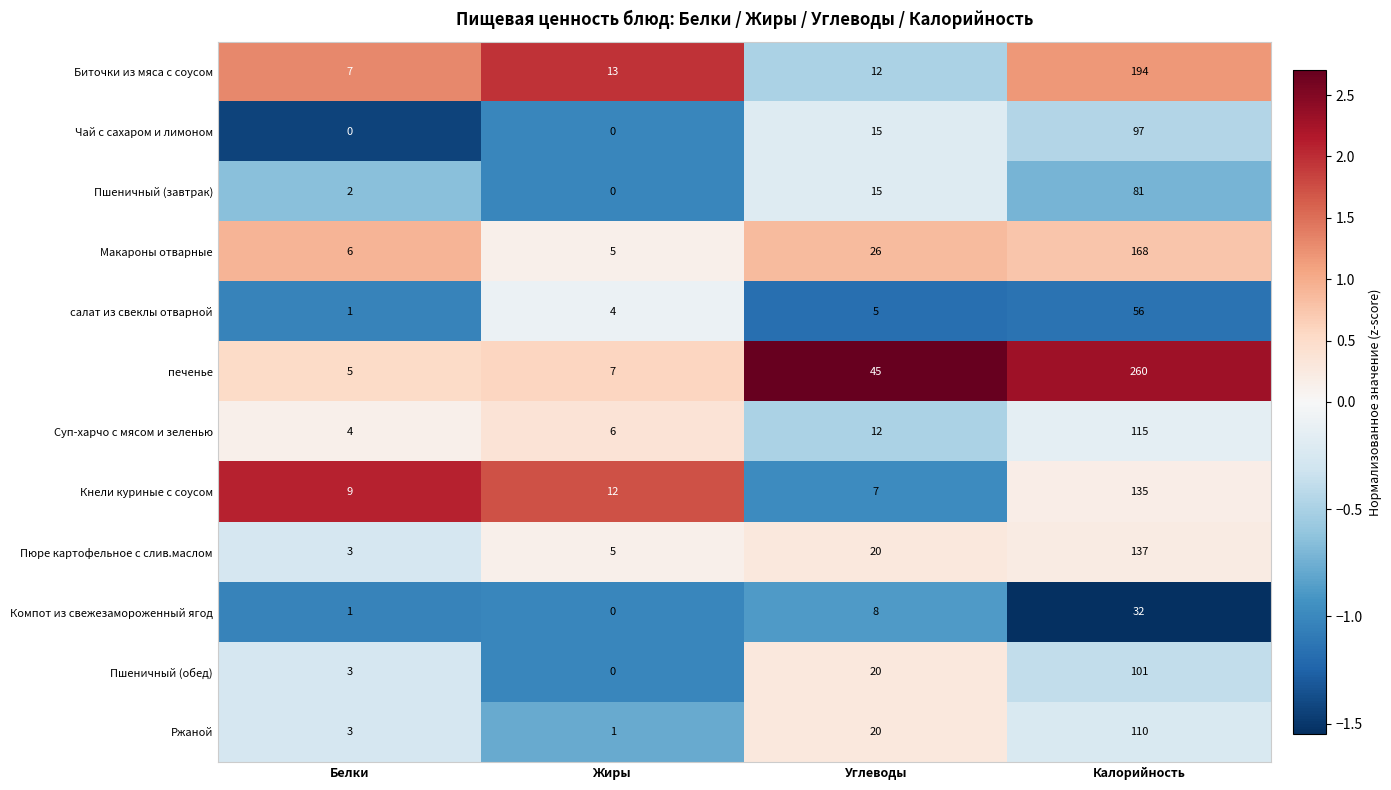

True or false: салат из свеклы отварной has a value of 98 at Калорийность.

False